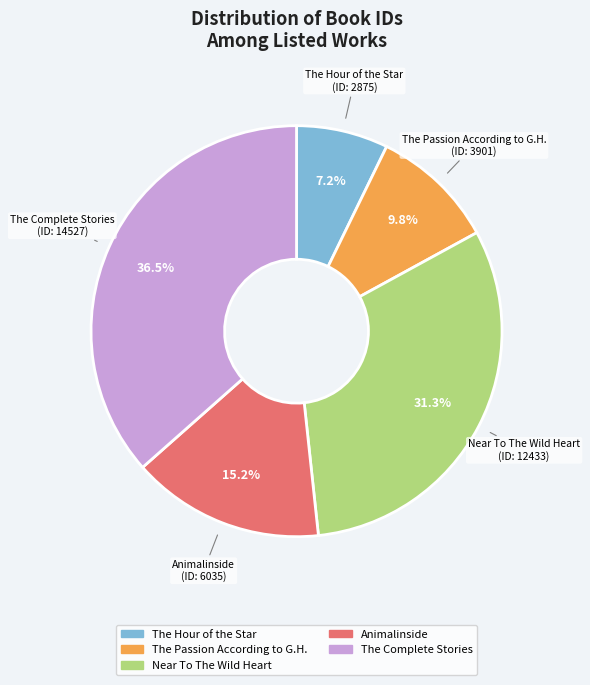

To the nearest percent, what portion does The Hour of the Star represent?

7%